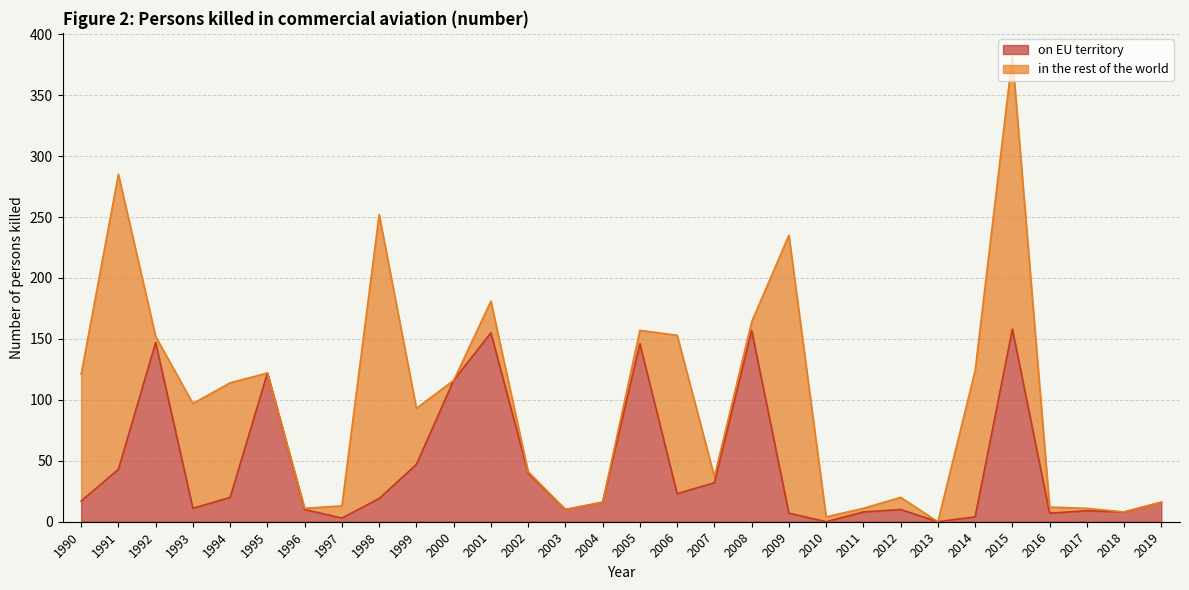

How many data points does each series have?

30